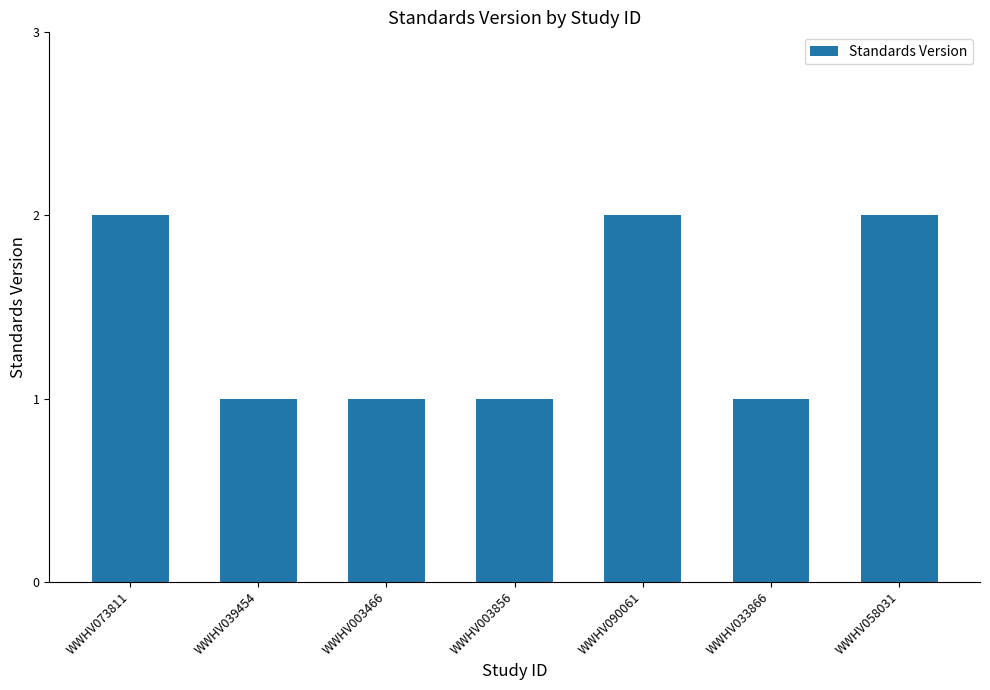

What is the sum of all values?

10